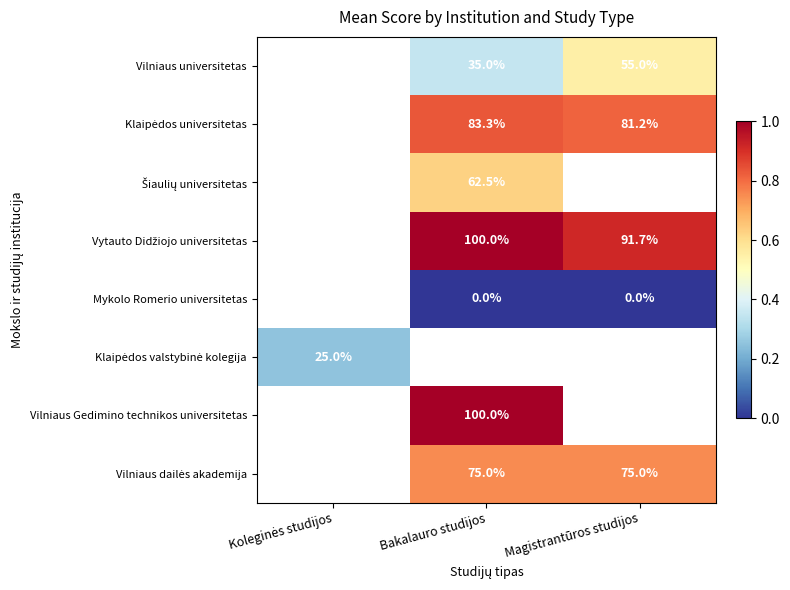

What is the highest value of the Klaipėdos valstybinė kolegija series?

0.2